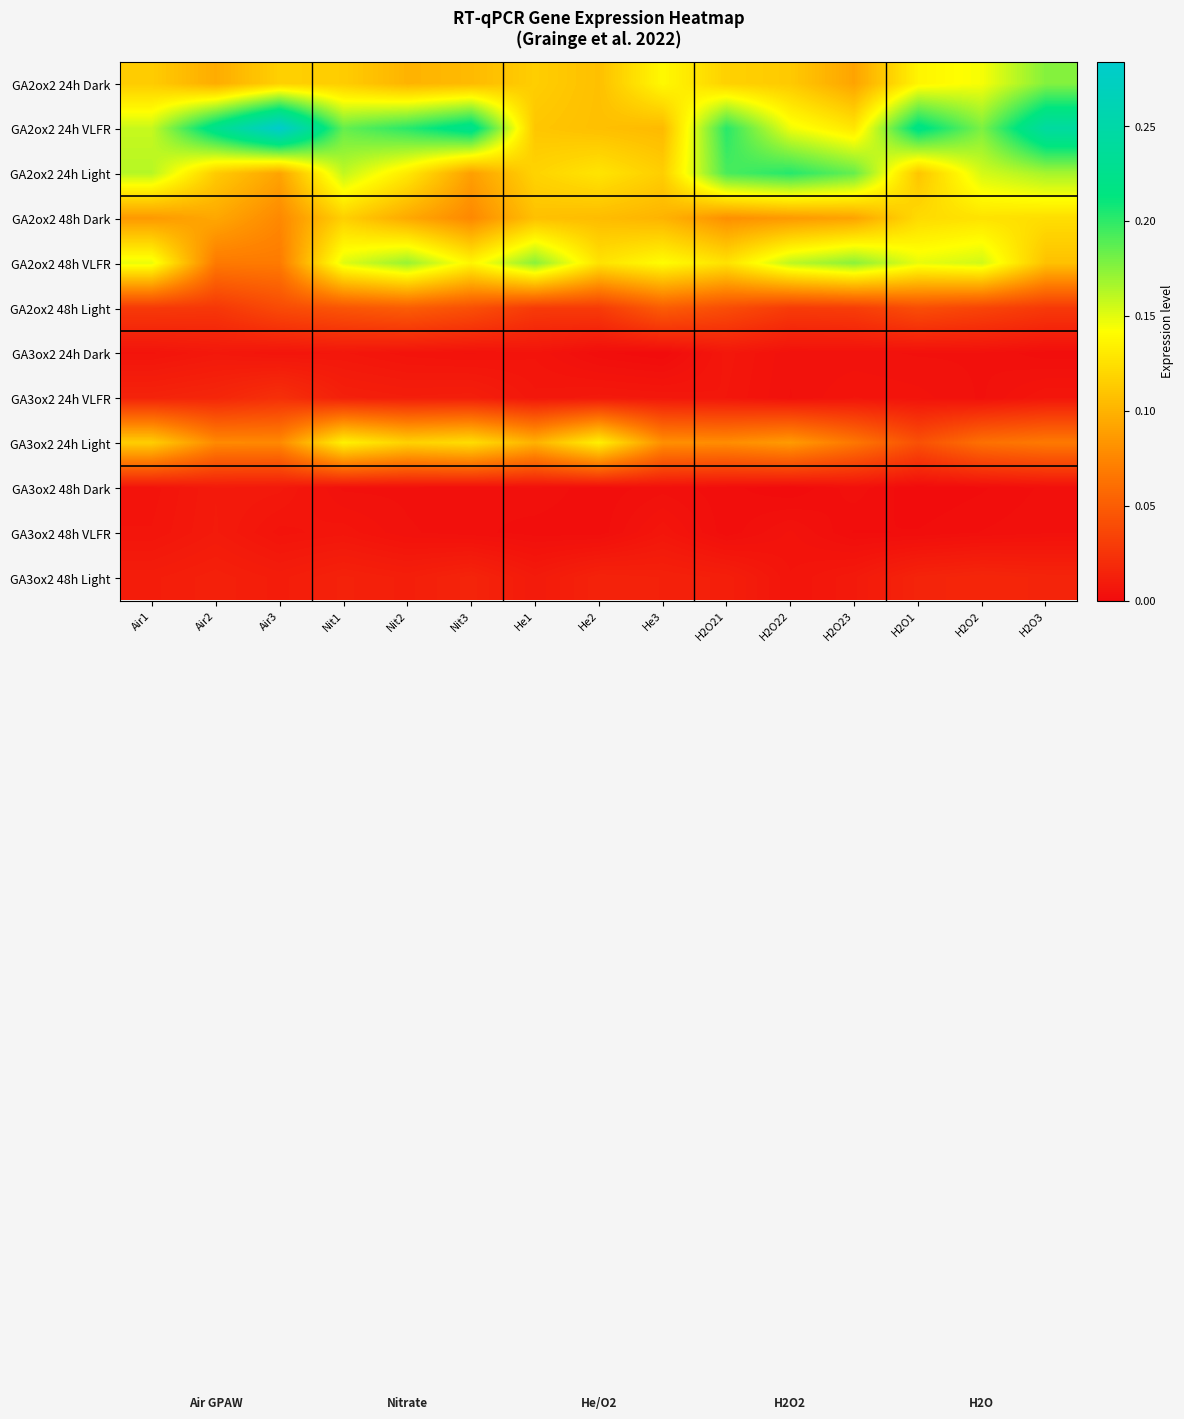

How many categories are shown in the chart?

15